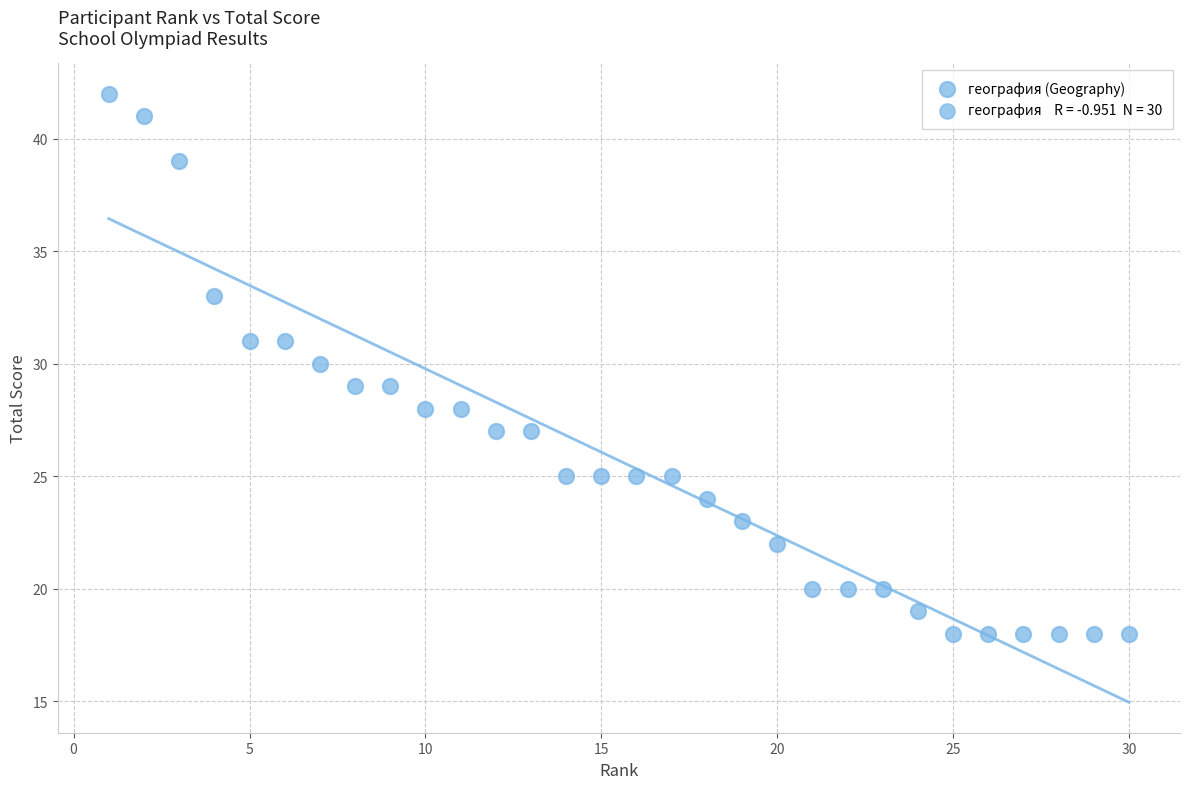

What is the range of X values (max minus min)?

29